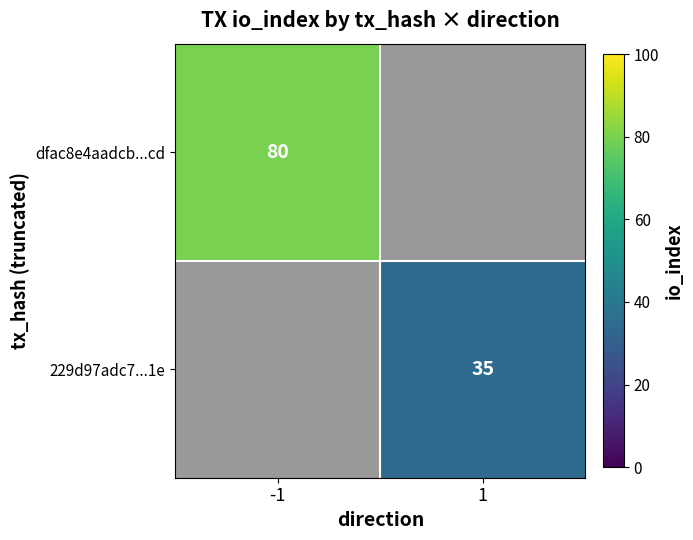

Which label corresponds to the largest value in the chart?

-1